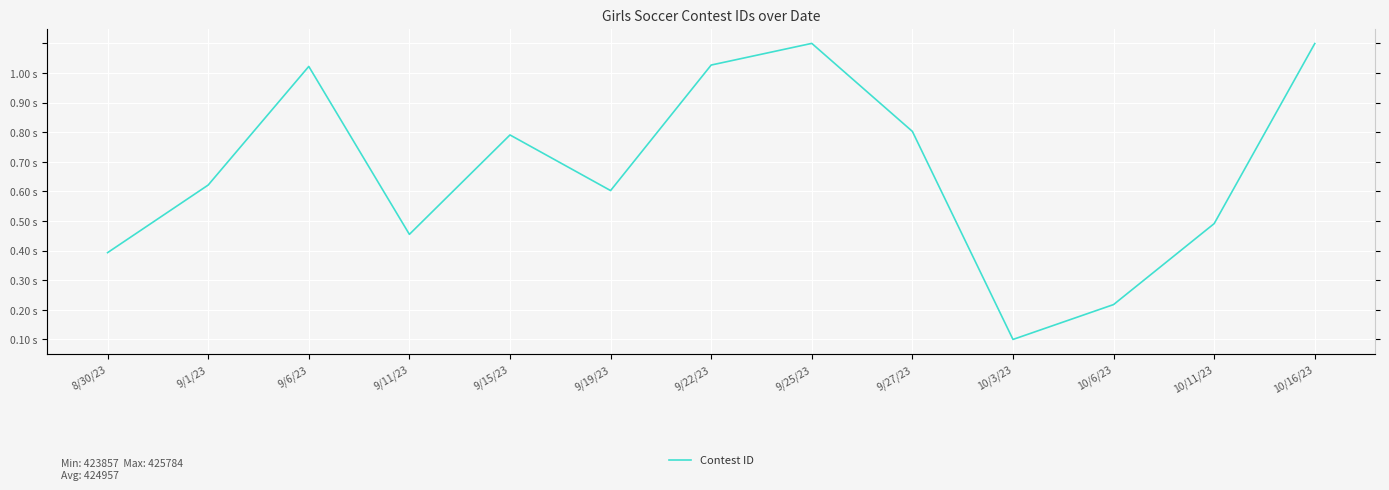

Which category has the lowest value across all series?

10/3/23